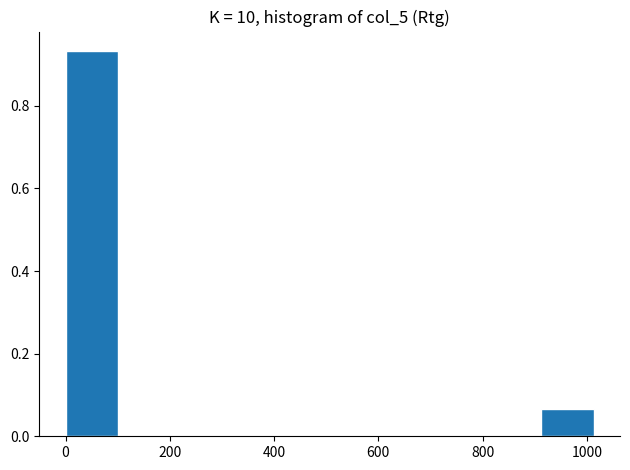

Over which range of the x-axis is the bar tallest?

0 to 100